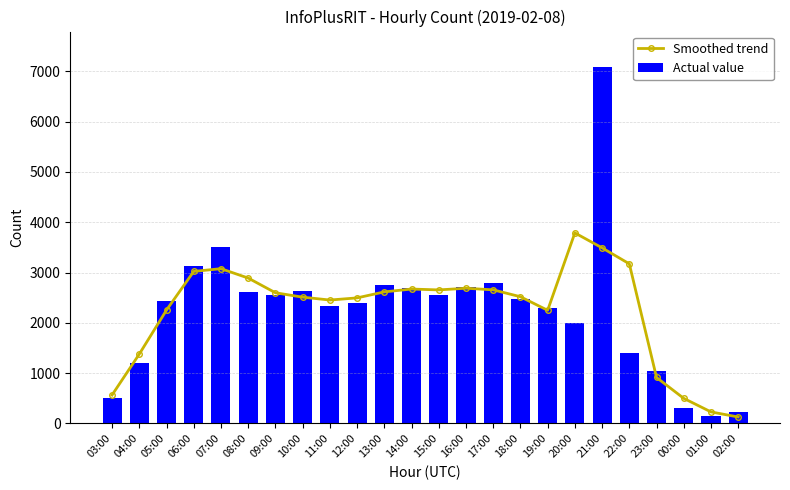

Where does the Actual value series first go above 2466?

06:00